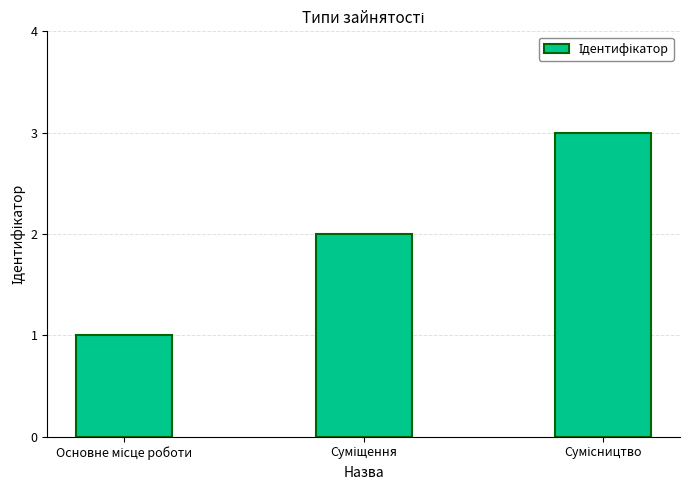

What is the difference between the maximum and minimum values?

2